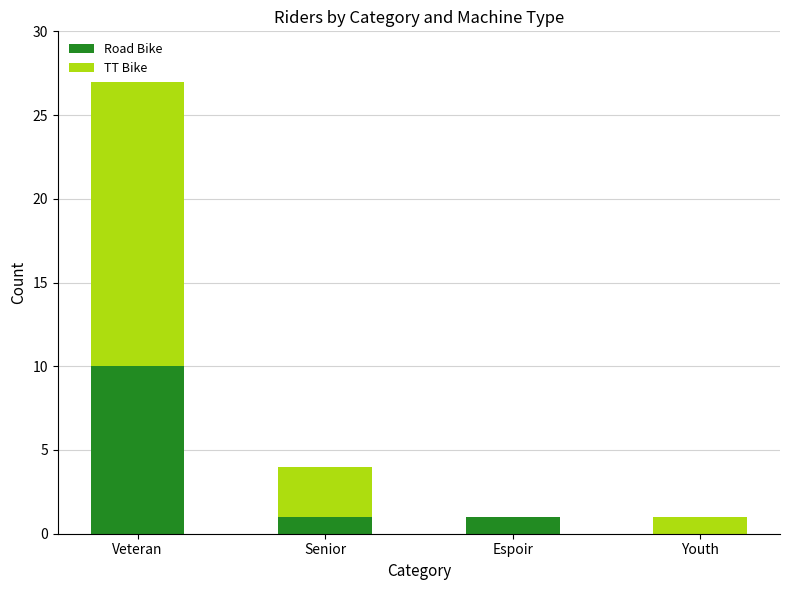

What is the maximum value for Road Bike?

10